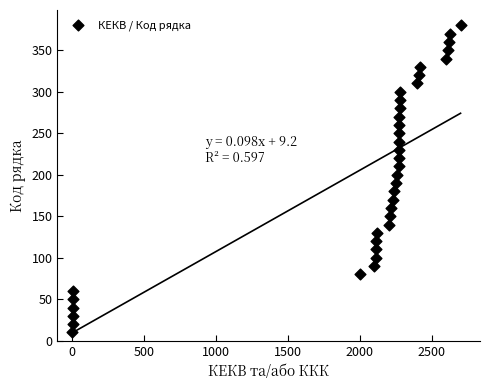

What is the range of X values (max minus min)?

2700